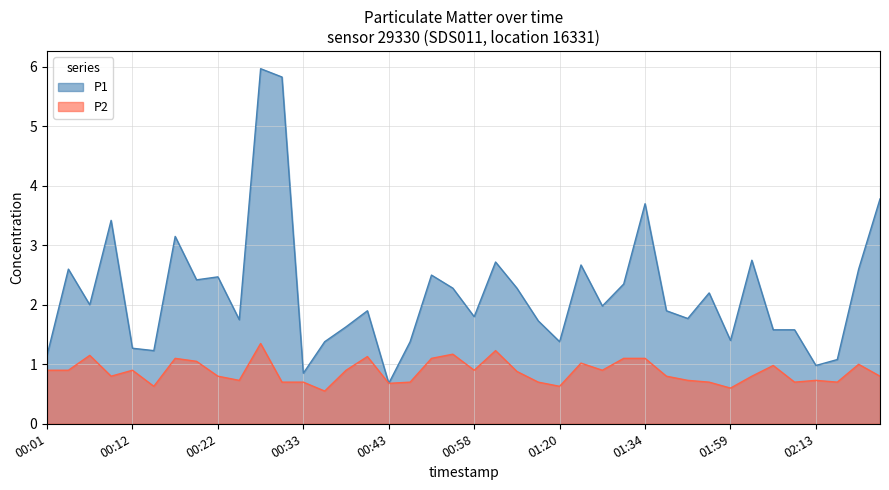

Rank the series by their average value, from lowest to highest.

P2, P1